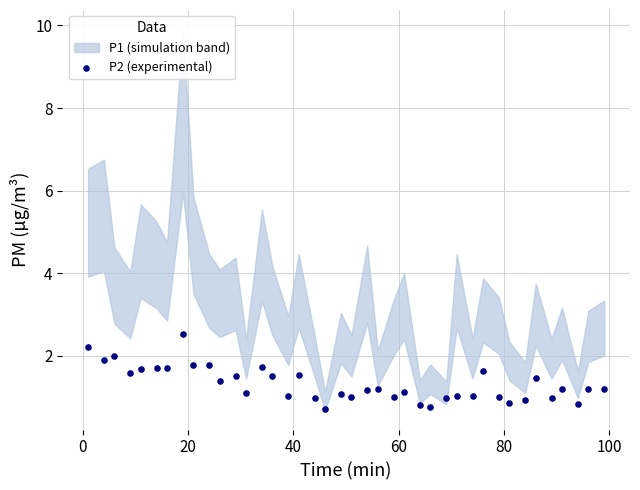

What is the range of Y values (max minus min)?

1.8